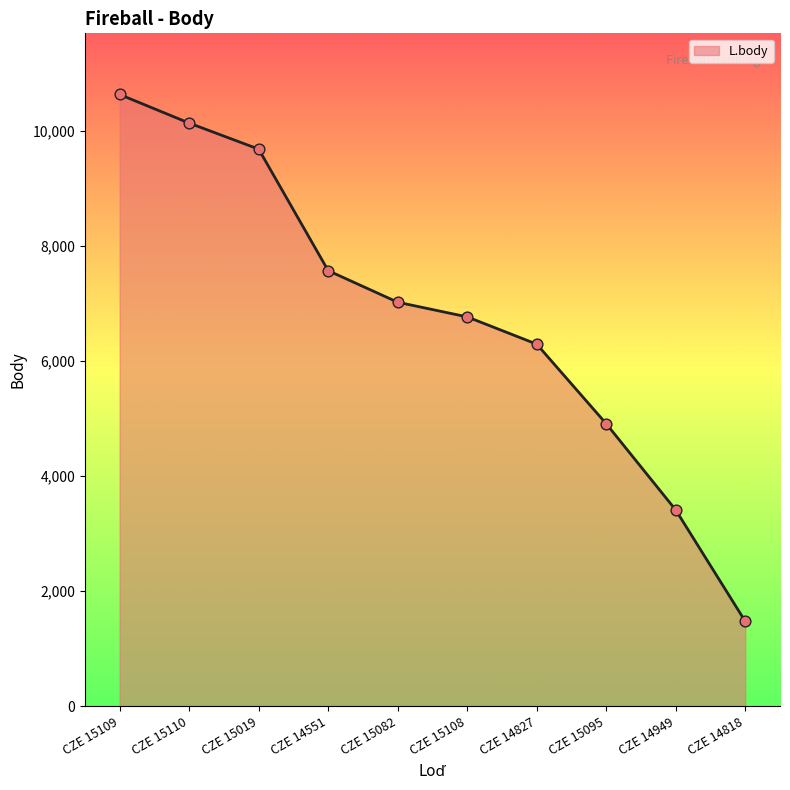

Approximately how many times larger is the value at CZE 15110 compared to CZE 15095?

2.1